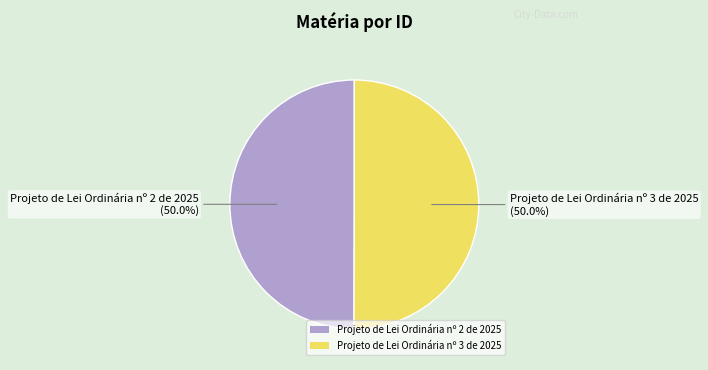

What is the total percentage of Projeto de Lei Ordinária nº 2 de 2025 and Projeto de Lei Ordinária nº 3 de 2025?

100.0%